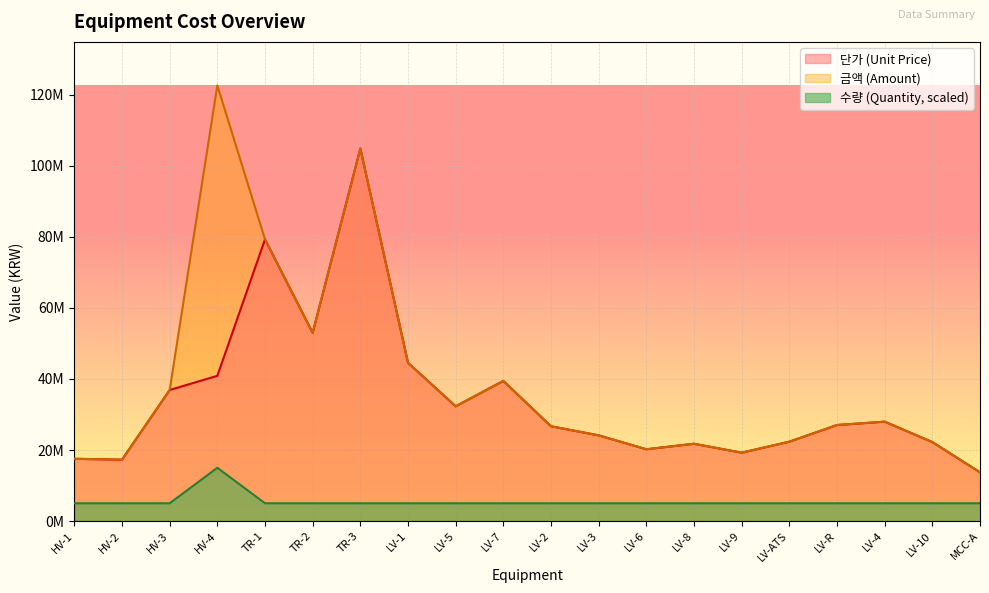

True or false: 수량 (Quantity) and 단가 (Unit Price) intersect in this chart.

False